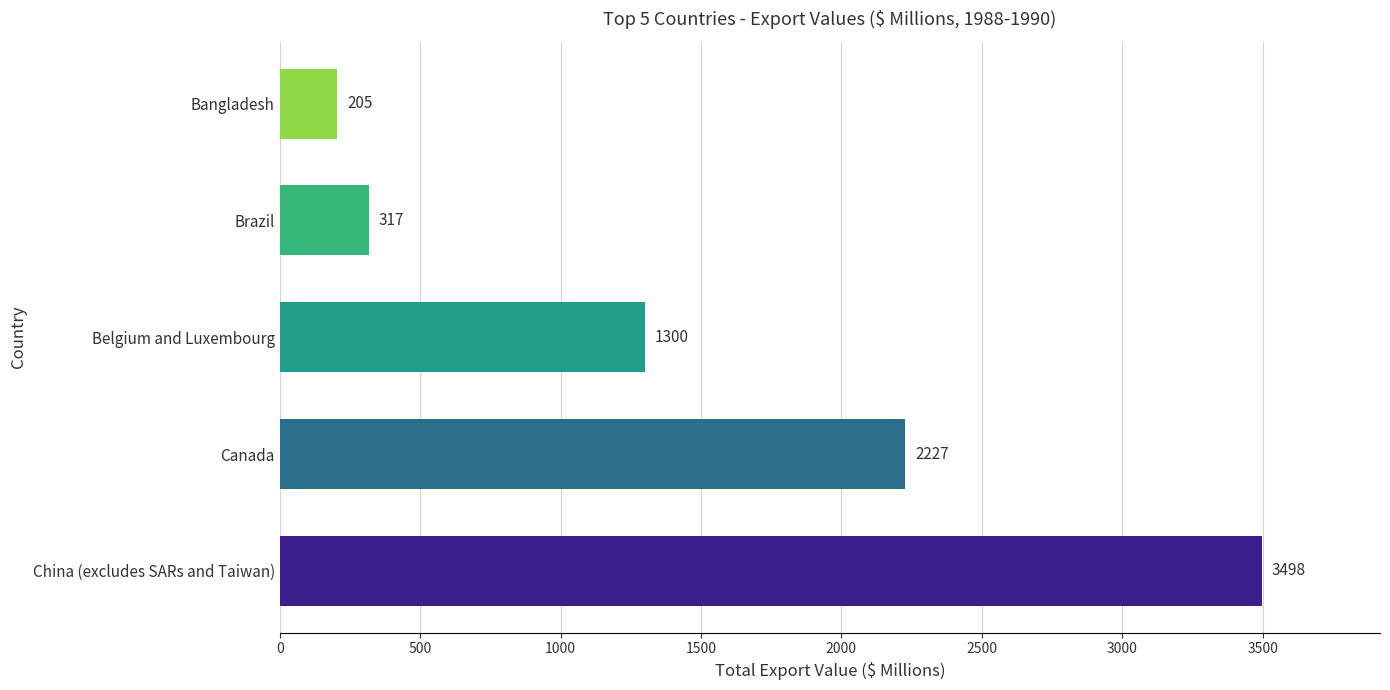

How many distinct data groups are displayed?

1